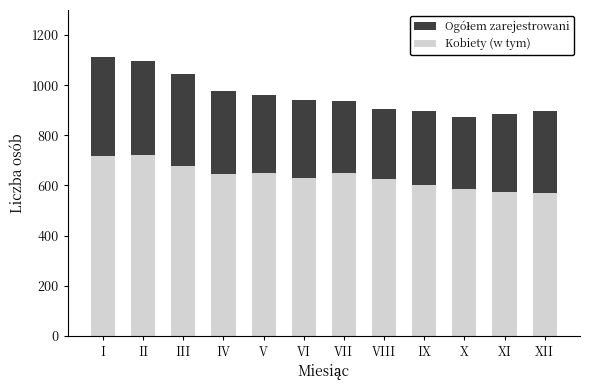

Which series has the widest spread of values?

Ogółem zarejestrowani